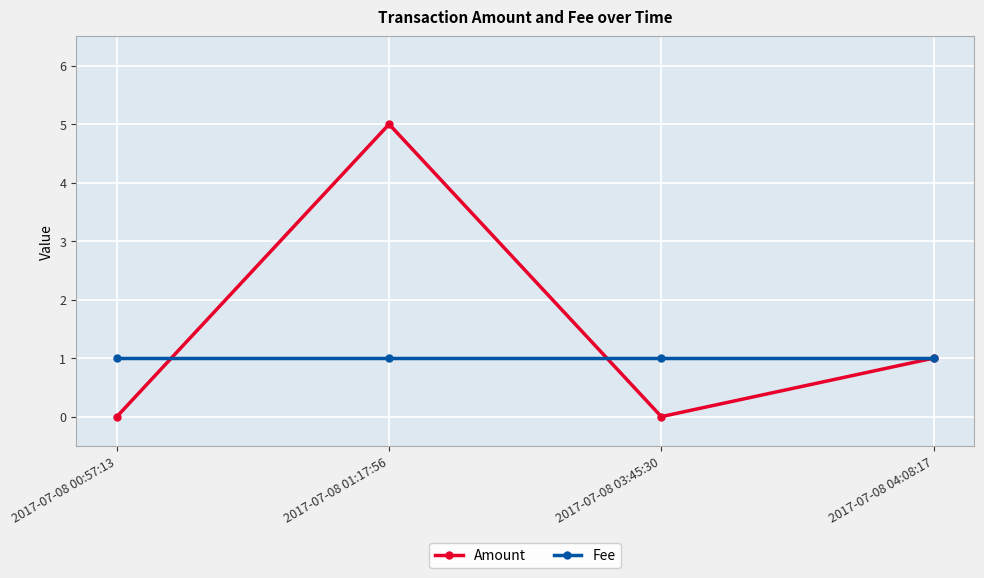

Rank the series at 2017-07-08 00:57:13 from lowest to highest value.

Amount, Fee